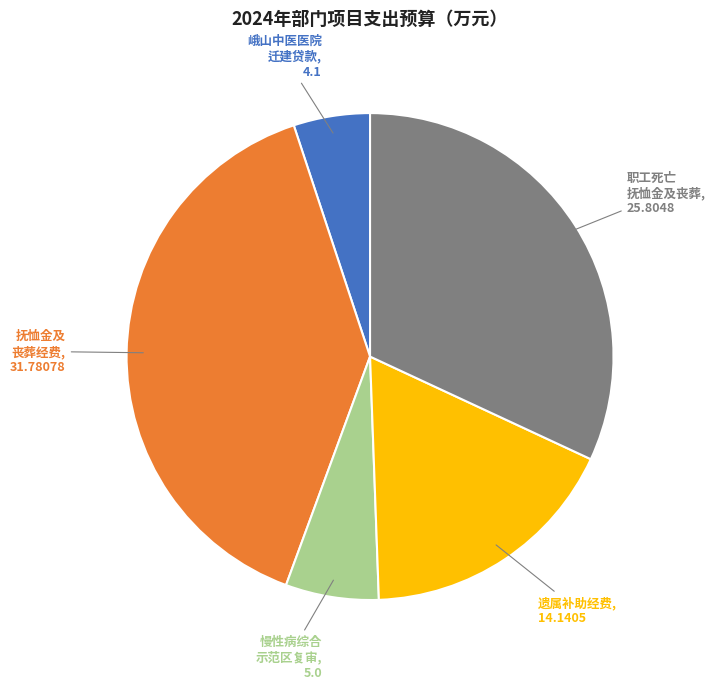

Is there a majority slice in this chart?

No